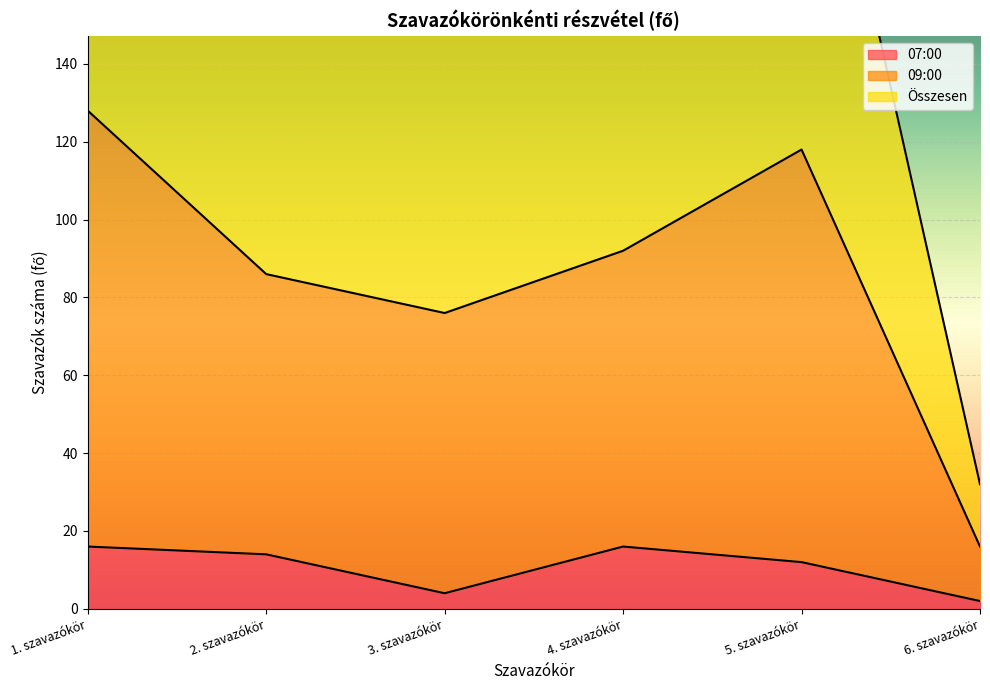

In 09:00, how many points are higher than both neighbors (excluding endpoints)?

1